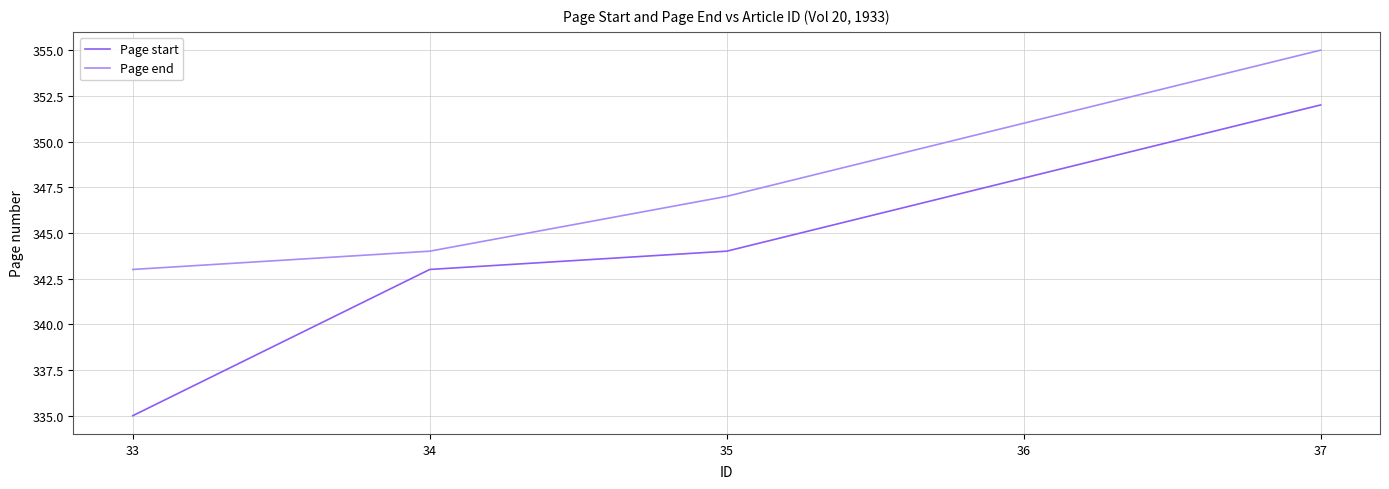

What is the total value across all series at 35?

691